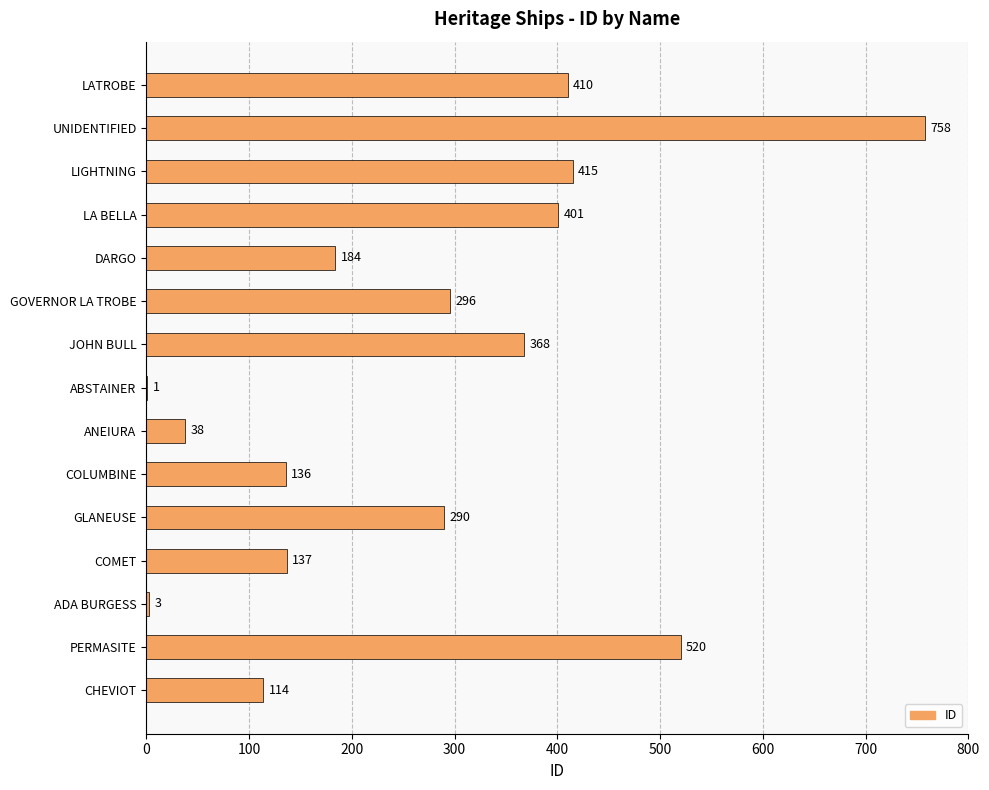

Are the bars horizontal?

Yes